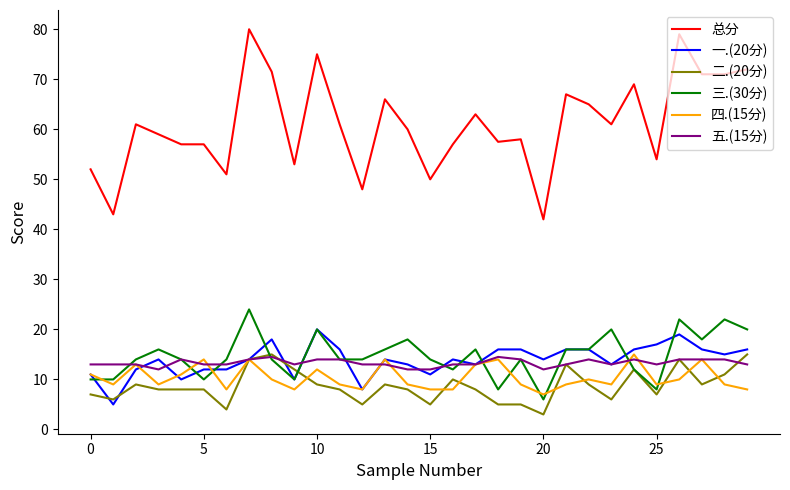

What is the smallest value displayed?

3.0